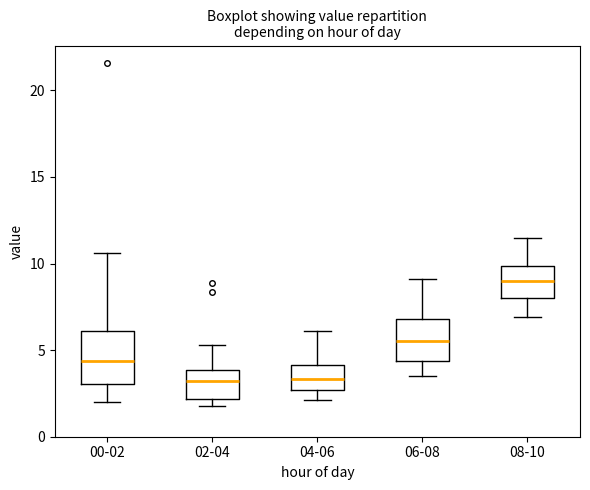

Reading left to right, read every box against the y-axis: the position of its median line, the range the box covers, and the ends of its whiskers. The values are not printed on the chart, so give them approximately, as read against the axis.

00-02: median 4.5, box 3.0 to 6.0, whiskers 2.0 to 10.5
02-04: median 3.0, box 2.0 to 4.0, whiskers 2.0 (just below the box's lower edge) to 5.5
04-06: median 3.5, box 2.5 to 4.0, whiskers 2.0 to 6.0
06-08: median 5.5, box 4.5 to 7.0, whiskers 3.5 to 9.0
08-10: median 9.0, box 8.0 to 10.0, whiskers 7.0 to 11.5